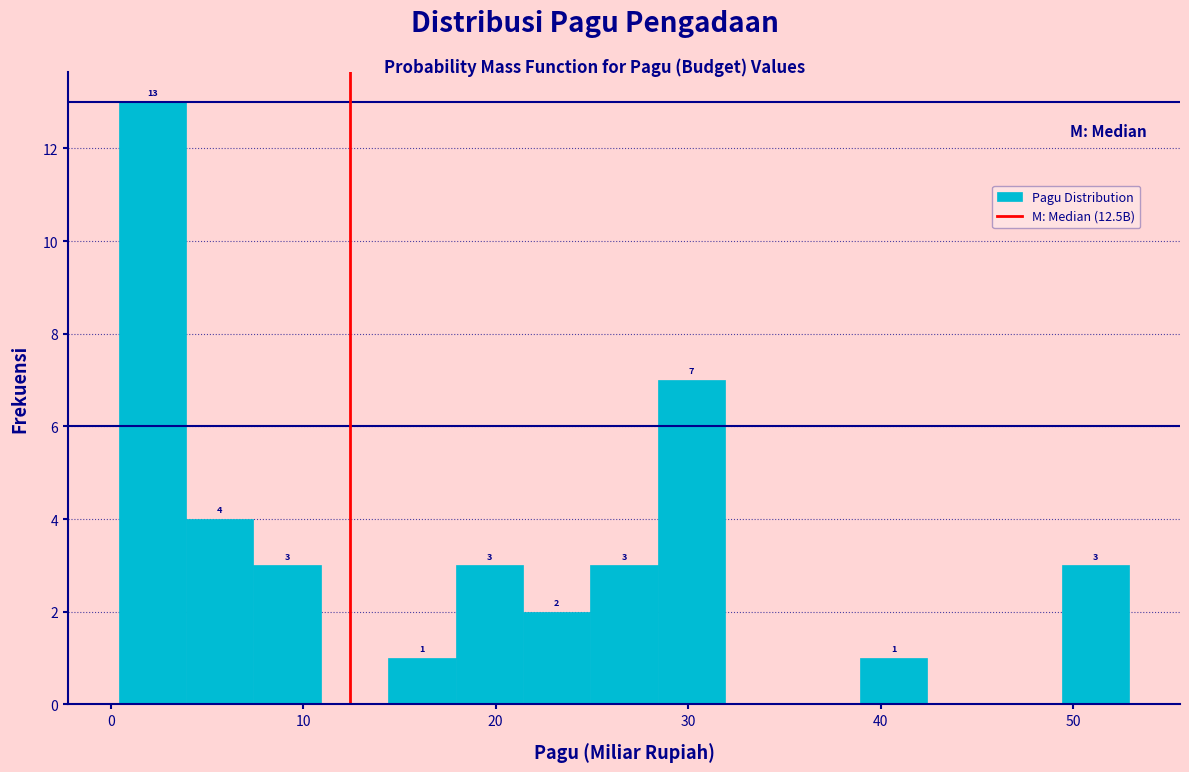

Around what value on the x-axis is the tallest bar? Give the approximate position of its centre, as read against the axis.

2